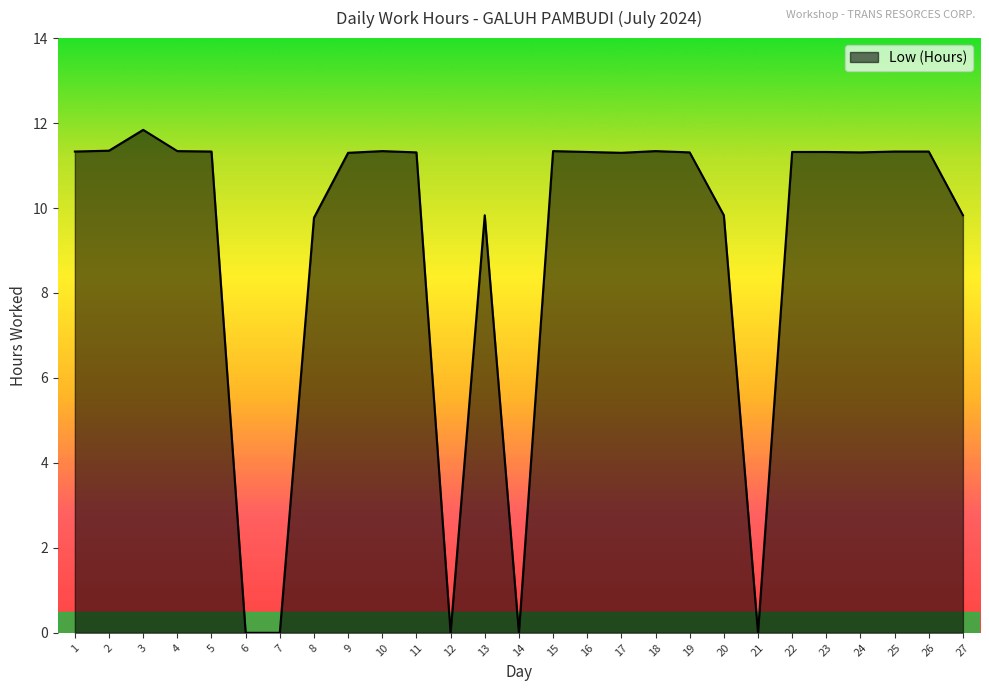

True or false: the data has more than 1 interior local peaks.

True